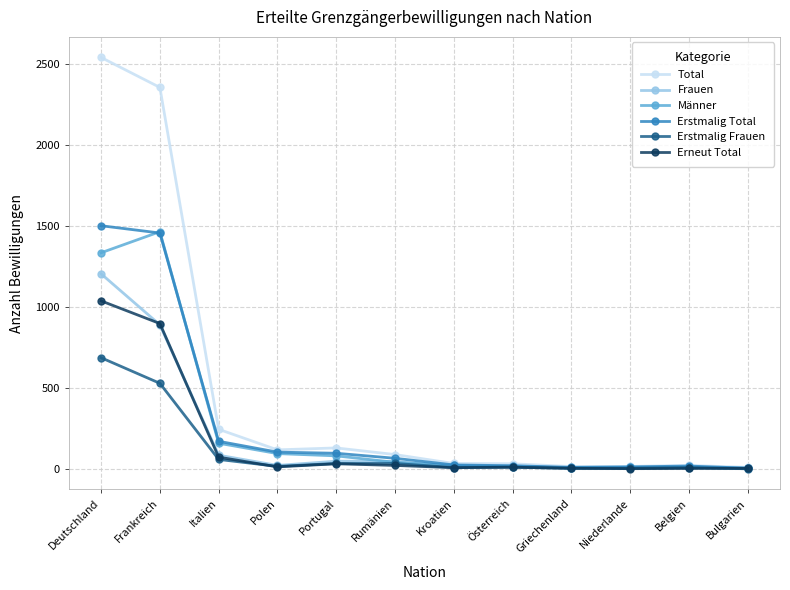

Which series has the largest range (max minus min)?

Total